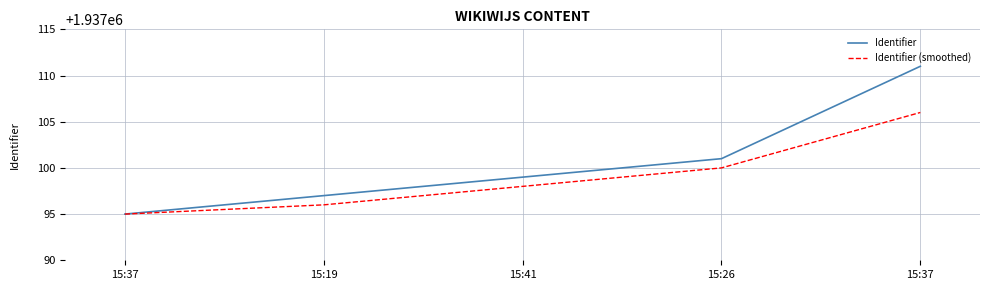

Reading left to right, list all the values displayed in this chart.

Identifier: 15:37=1937095	15:19=1937097	15:41=1937099	15:26=1937101	15:37=1937111
Identifier (smoothed): 15:37=1937095	15:19=1937096	15:41=1937098	15:26=1937100	15:37=1937106